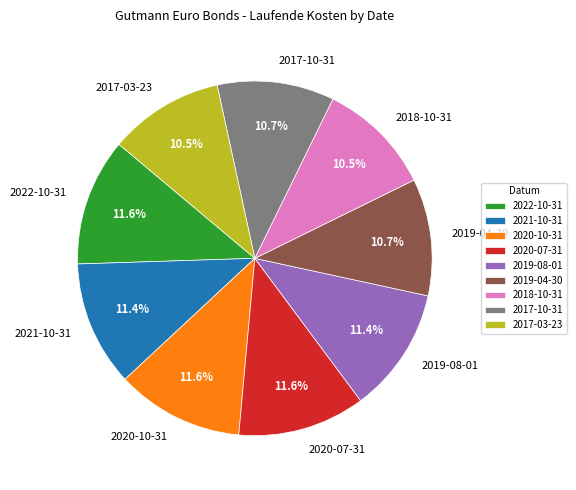

Is 2017-03-23 the majority of the pie?

No